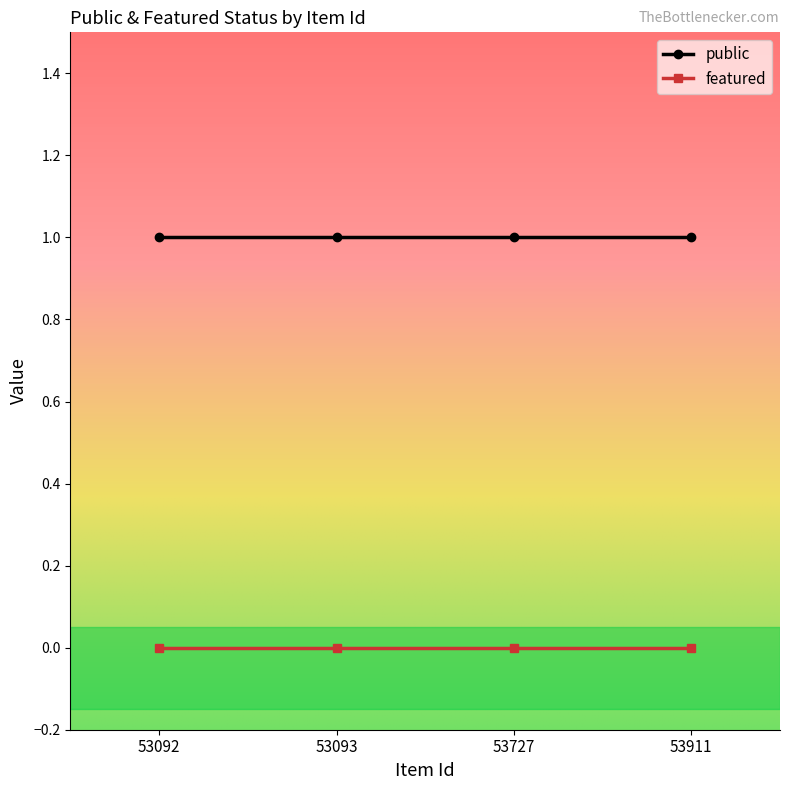

What is the total value across all series at 53092?

1